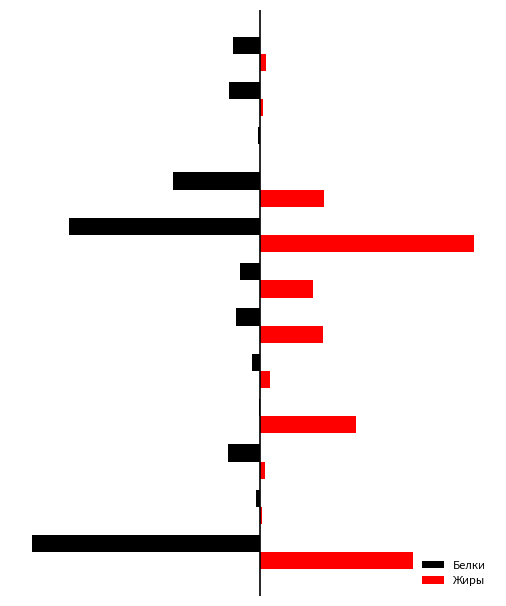

What is the difference between the maximum and minimum values in the Жиры series?

15.8